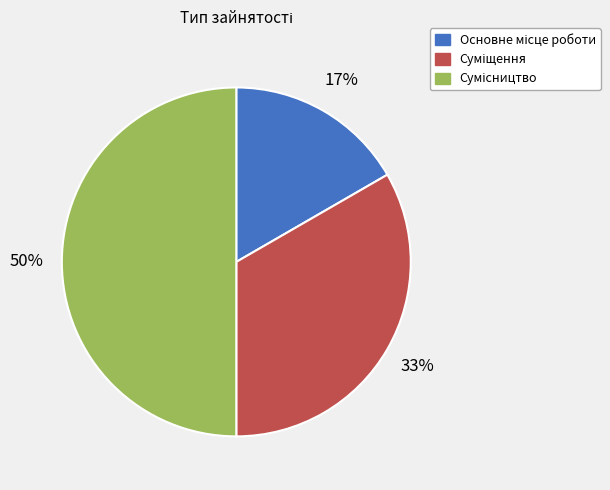

To the nearest percent, what is the average slice percentage?

33%